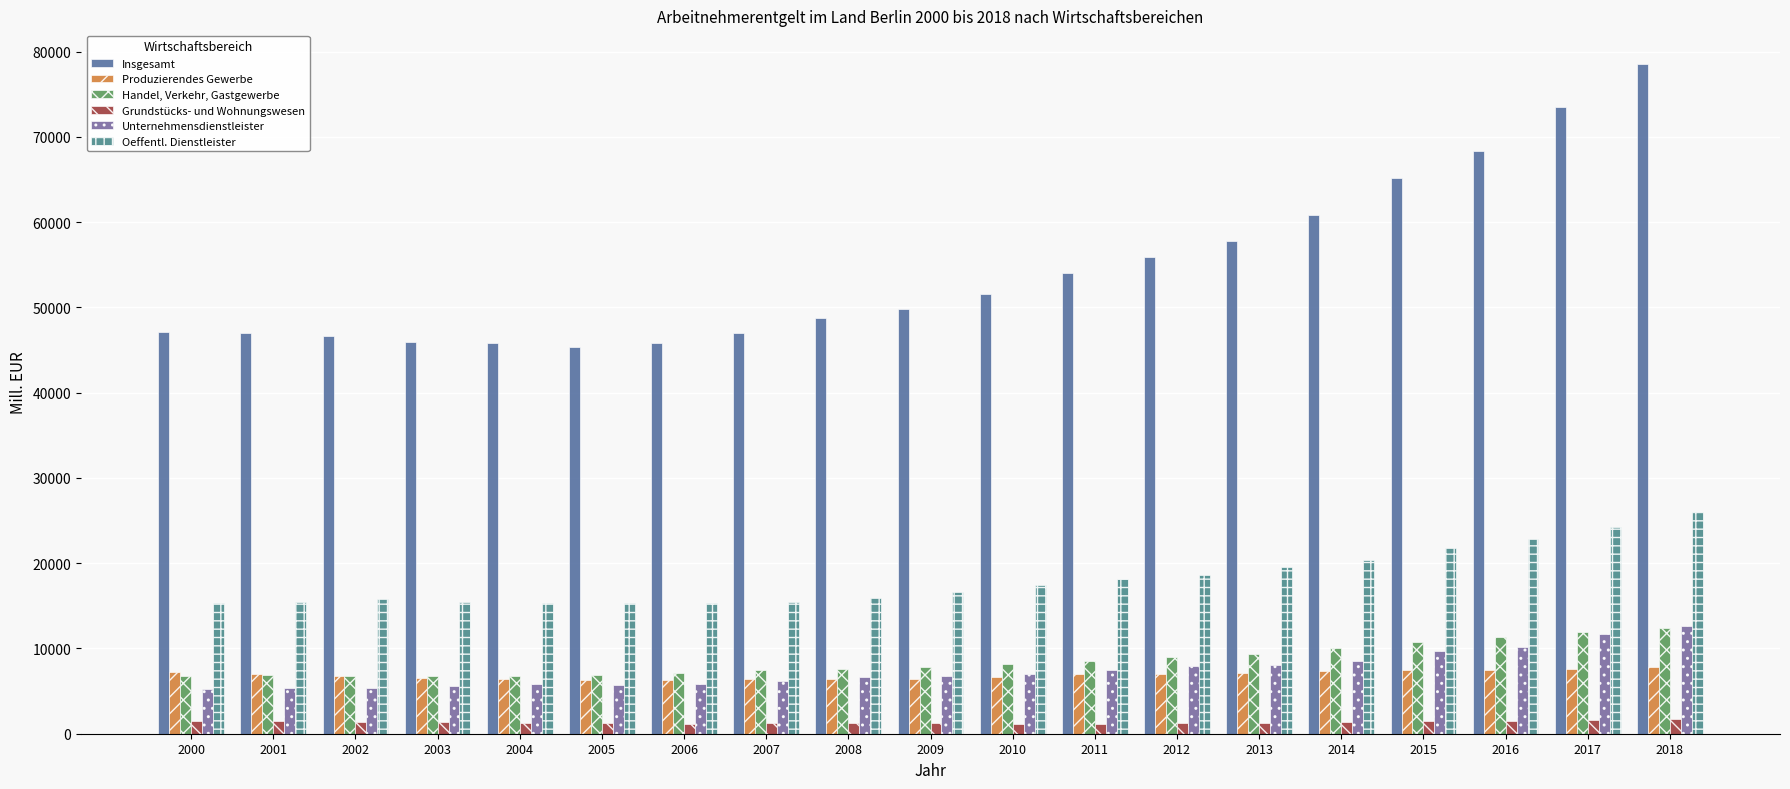

What are all the series names shown in the legend?

Insgesamt, Produzierendes Gewerbe, Handel, Verkehr, Gastgewerbe, Grundstücks- und Wohnungswesen, Unternehmensdienstleister, Oeffentl. Dienstleister